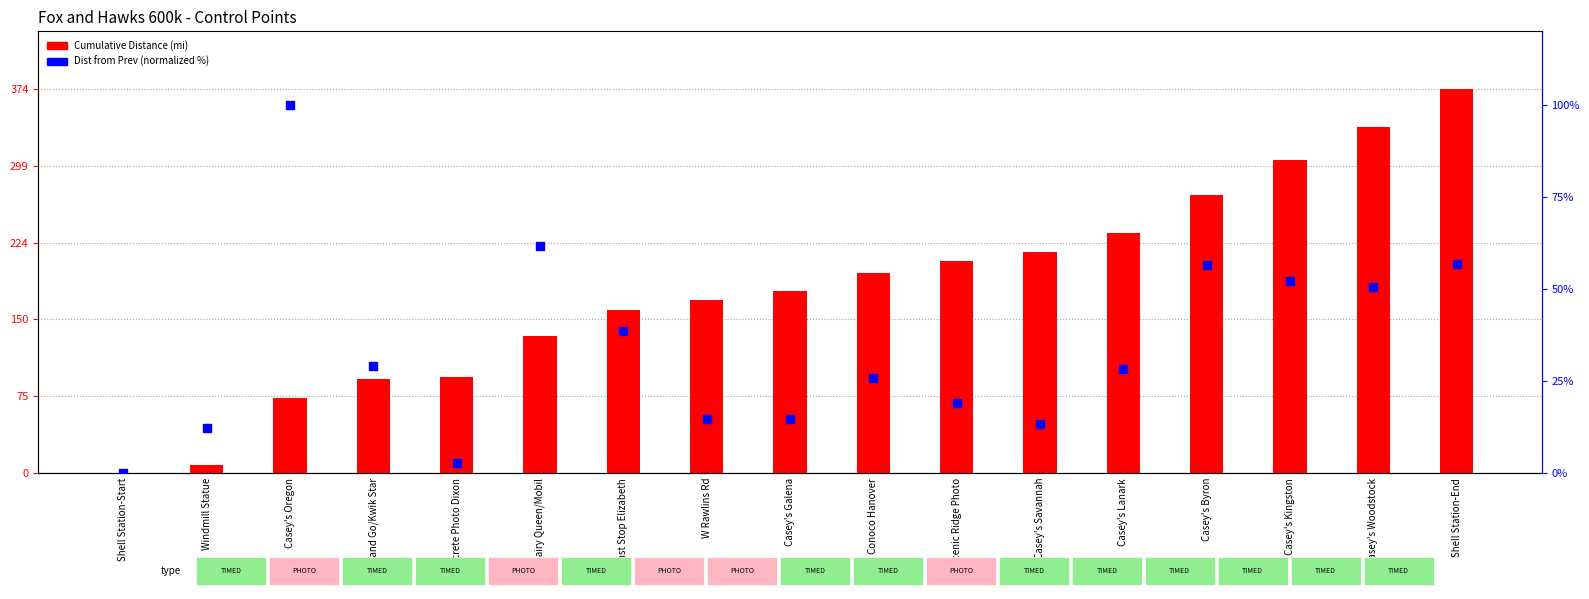

Is the value of Cumulative Distance (mi) at Casey's Kingston greater than the value of Dist from Prev (normalized %) at Concrete Photo Dixon?

Yes